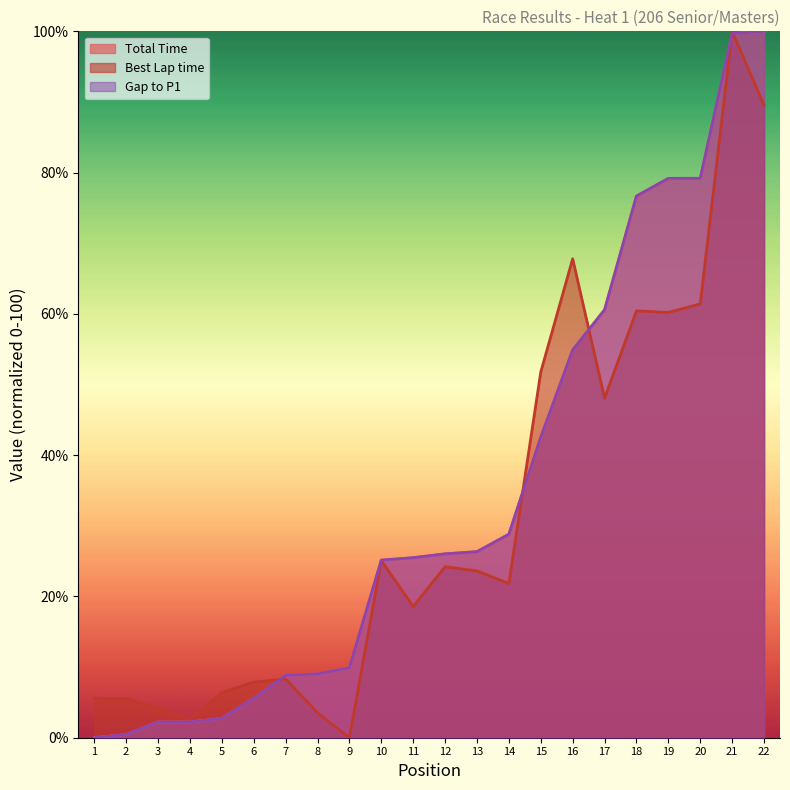

True or false: Total Time has a value of 54.9 at 16.

True